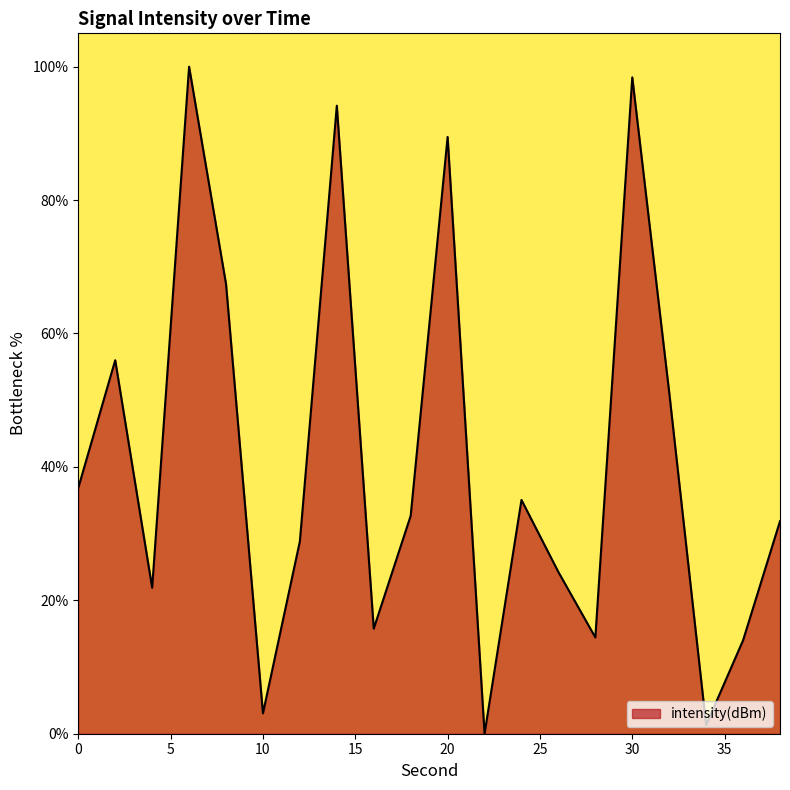

What is the difference between the maximum and minimum values?

100.0